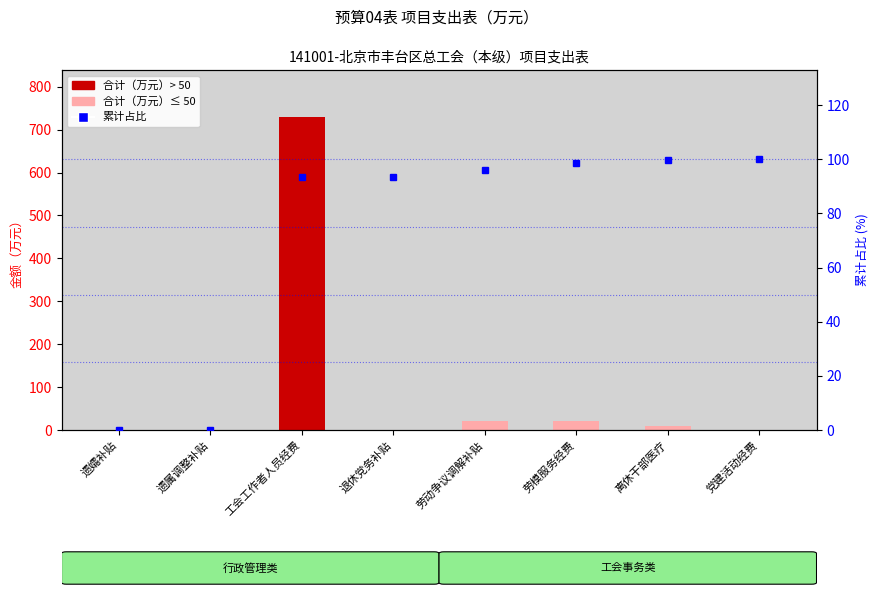

How many values in the col_7（合计/万元） series are below 9?

4